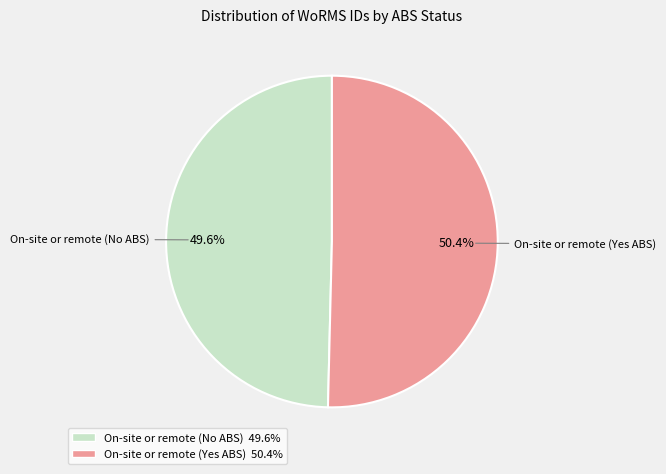

Which has a higher value, On-site or remote (No ABS) or On-site or remote (Yes ABS)?

On-site or remote (Yes ABS)